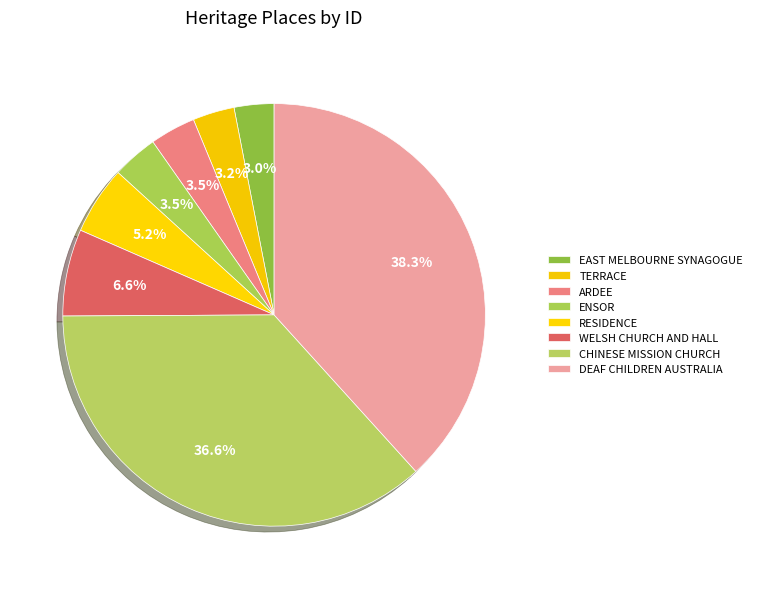

Count the number of slices in the pie.

8